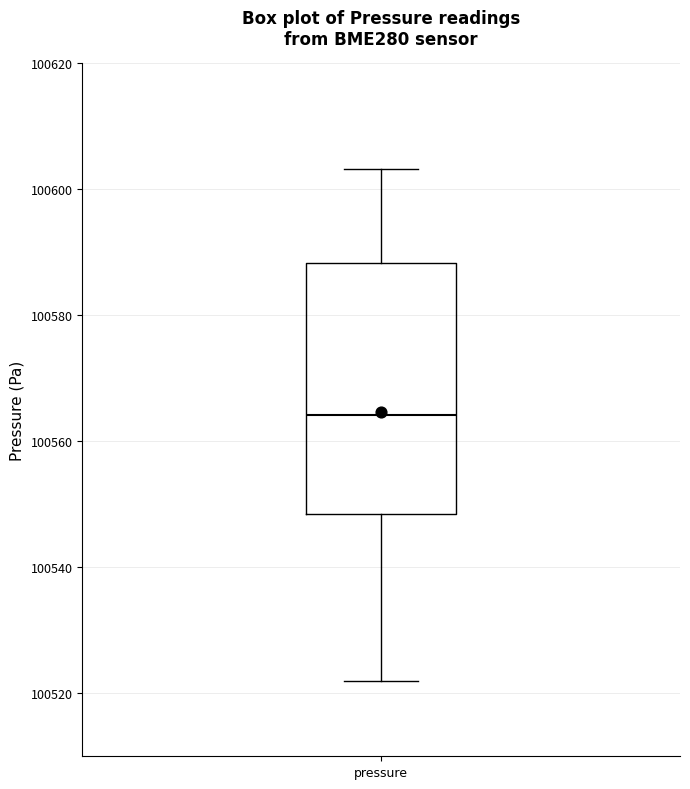

Read this box plot against the y-axis: the position of the median line, the range covered by the box, and the ends of both whiskers. The values are not printed on the chart, so give them approximately, as read against the axis.

median 100564, box 100548 to 100588, whiskers 100522 to 100604